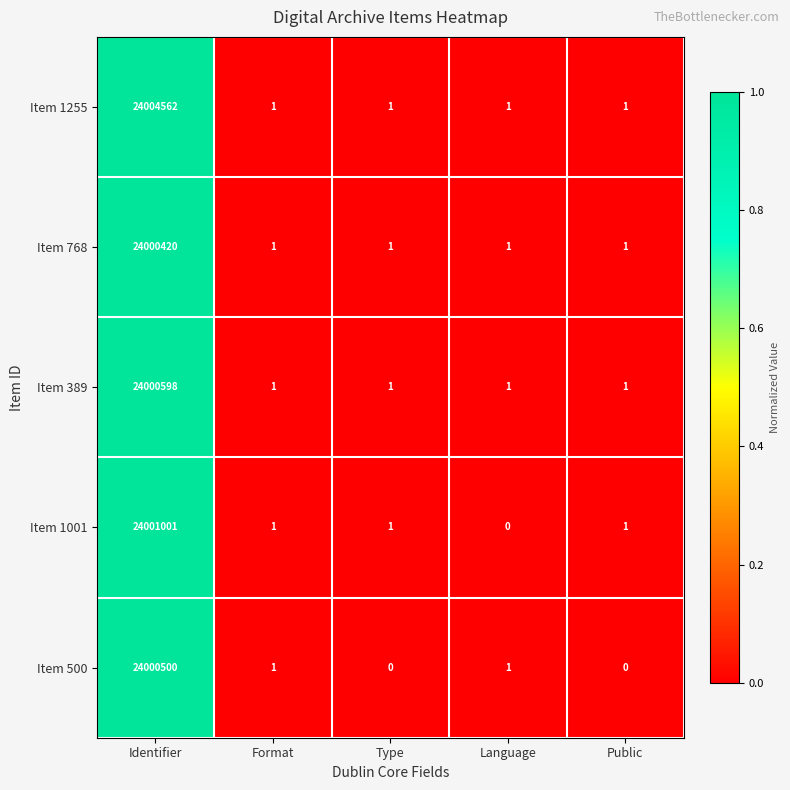

List the series in order of their peak value, lowest first.

Item 768, Item 500, Item 389, Item 1001, Item 1255